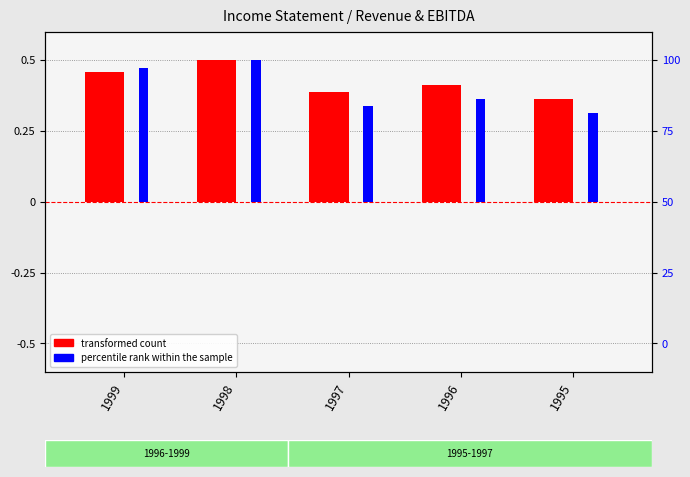

Which label corresponds to the largest value in the chart?

1998